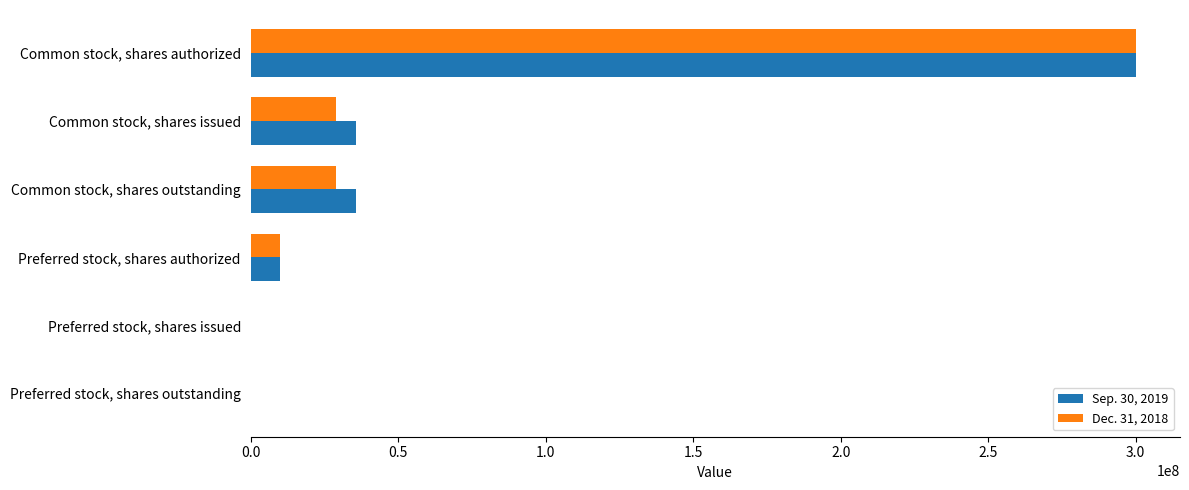

Which label corresponds to the largest value in the chart?

Common stock, shares authorized